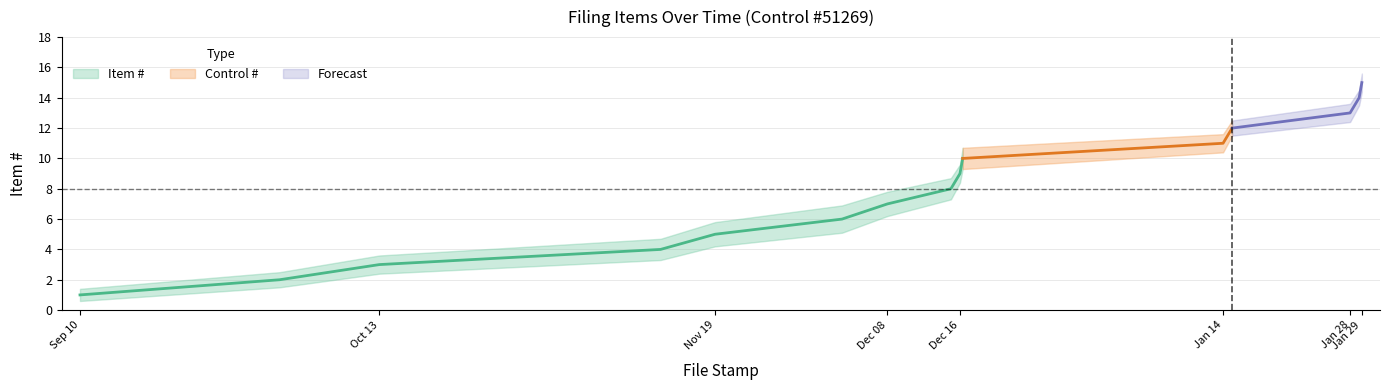

Reading left to right, list all the values displayed in this chart.

Item #: 1.0	2.0	3.0	4.0	5.0	6.0	7.0	8.0	9.0	10.0	11.0	12.0	13.0	14.0	15.0
Item # upper: 1.4	2.5	3.6	4.7	5.8	6.9	7.8	8.7	9.6	10.7	11.6	12.5	13.6	14.5	15.6
Item # lower: 0.6	1.5	2.4	3.3	4.2	5.1	6.2	7.3	8.4	9.3	10.4	11.5	12.4	13.5	14.4